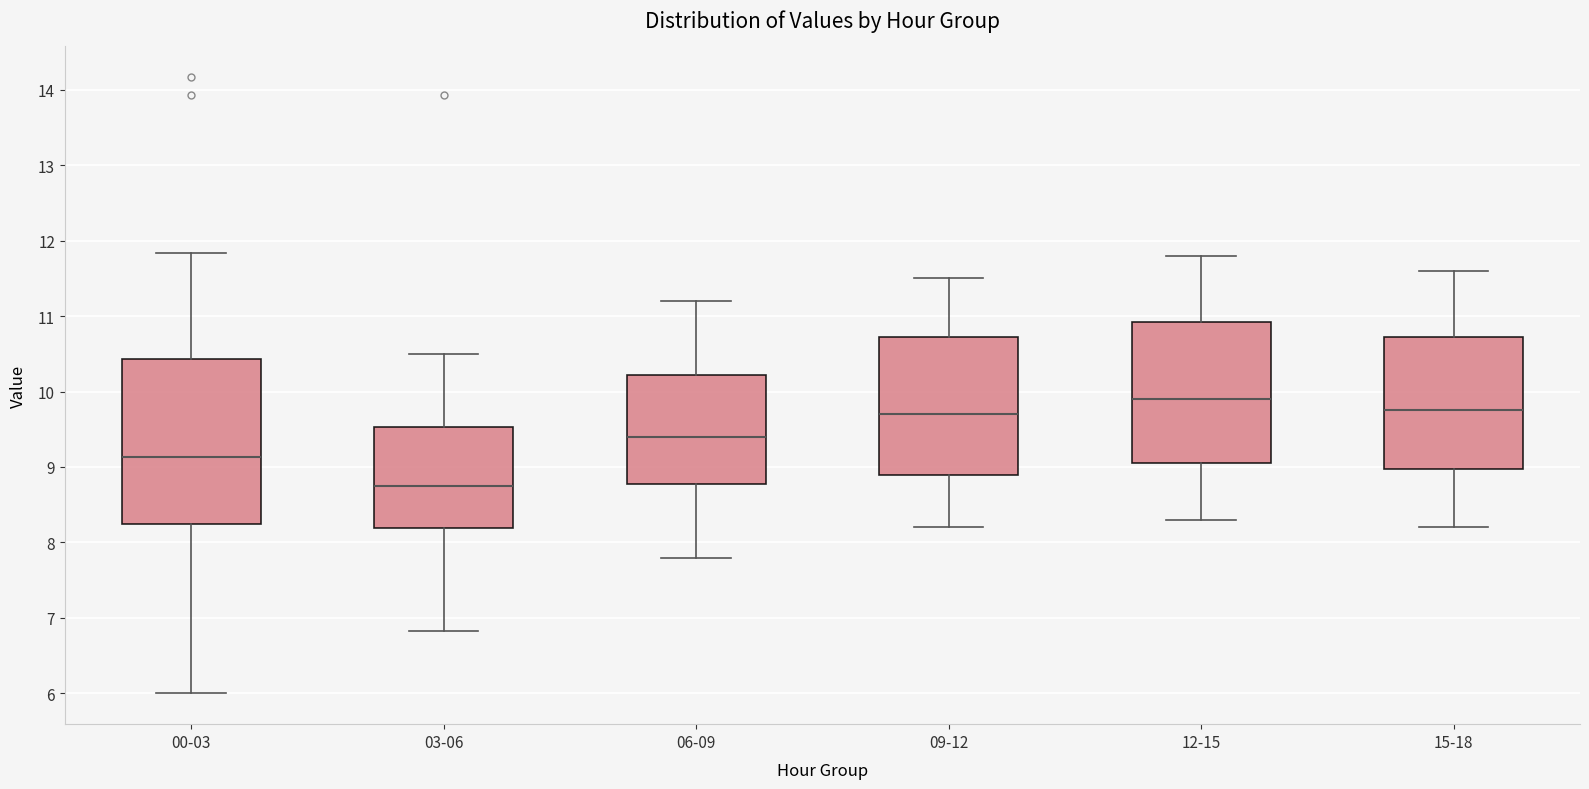

Reading left to right, transcribe this box plot: for each box, give where its median line is, the range the box spans, and where its two whiskers end, as read against the y-axis. The values are not printed on the chart, so give them approximately, as read against the axis.

00-03: median 9.1, box 8.2 to 10.4, whiskers 6.0 to 11.8
03-06: median 8.8, box 8.2 to 9.5, whiskers 6.8 to 10.5
06-09: median 9.4, box 8.8 to 10.2, whiskers 7.8 to 11.2
09-12: median 9.7, box 8.9 to 10.7, whiskers 8.2 to 11.5
12-15: median 9.9, box 9.1 to 10.9, whiskers 8.3 to 11.8
15-18: median 9.8, box 9.0 to 10.7, whiskers 8.2 to 11.6